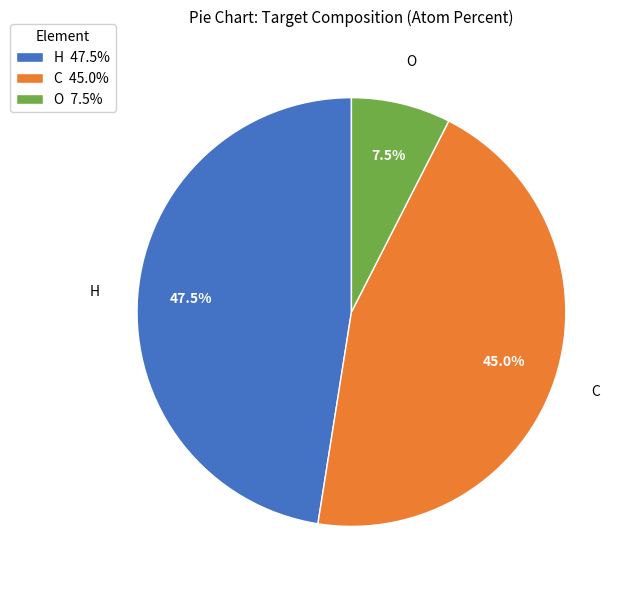

Which slice is the largest?

H